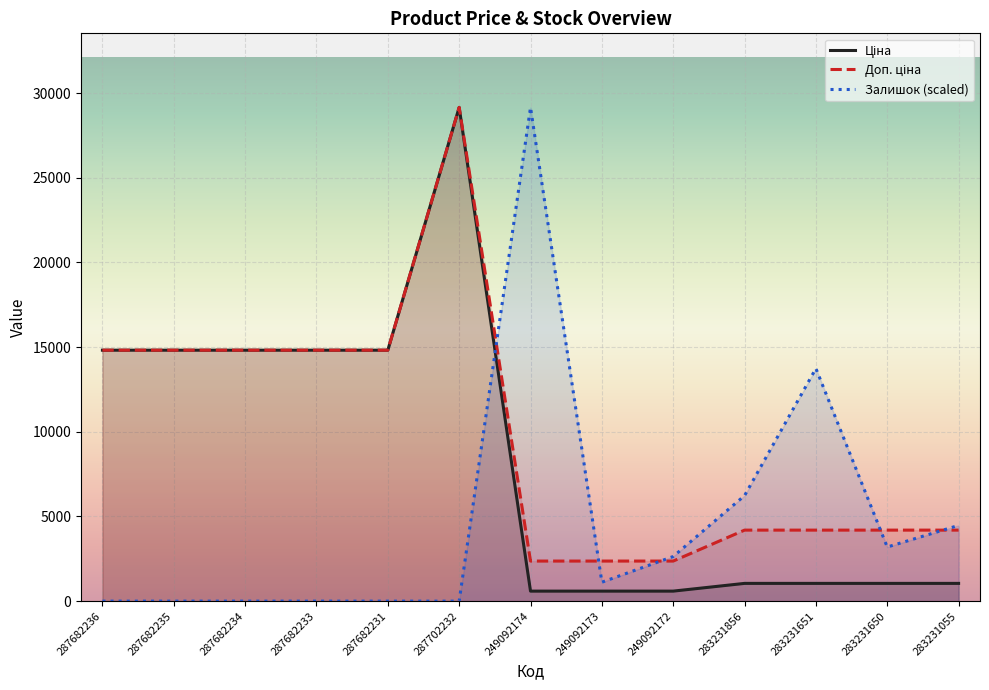

Is it true that Залишок equals 13489.1 at 287682231?

False